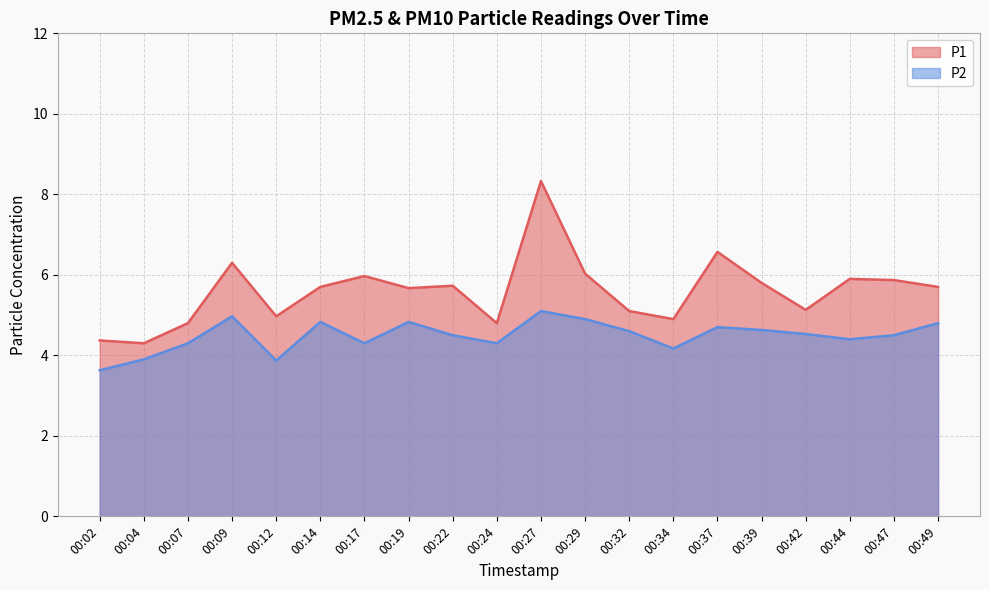

What is the total value across all series at 00:47?

10.4